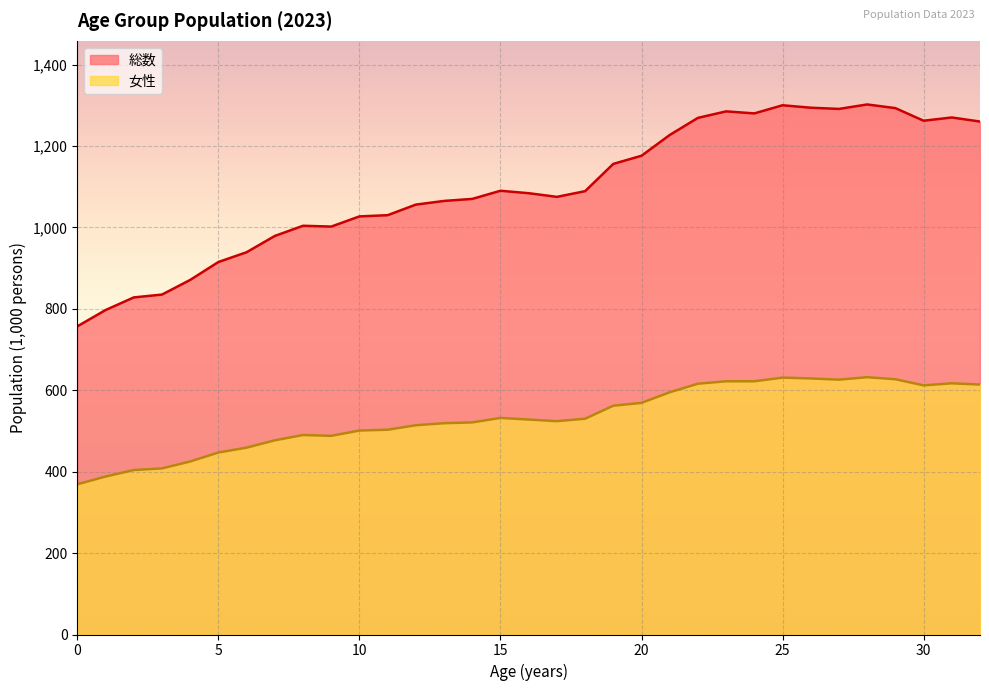

At which category does the chart reach its peak across all series?

28